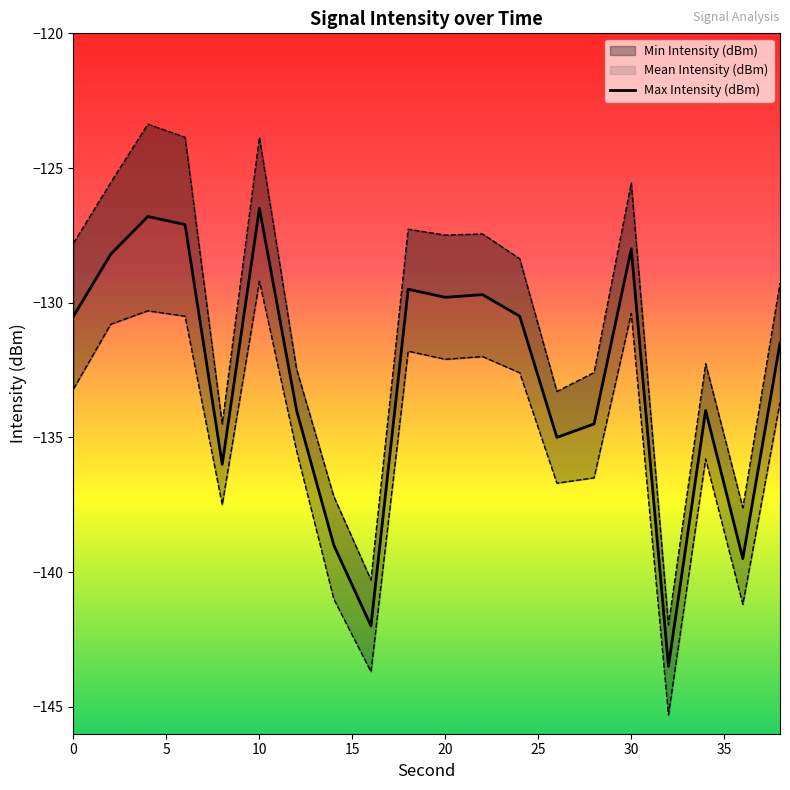

What is the difference between the maximum and minimum values?

17.0